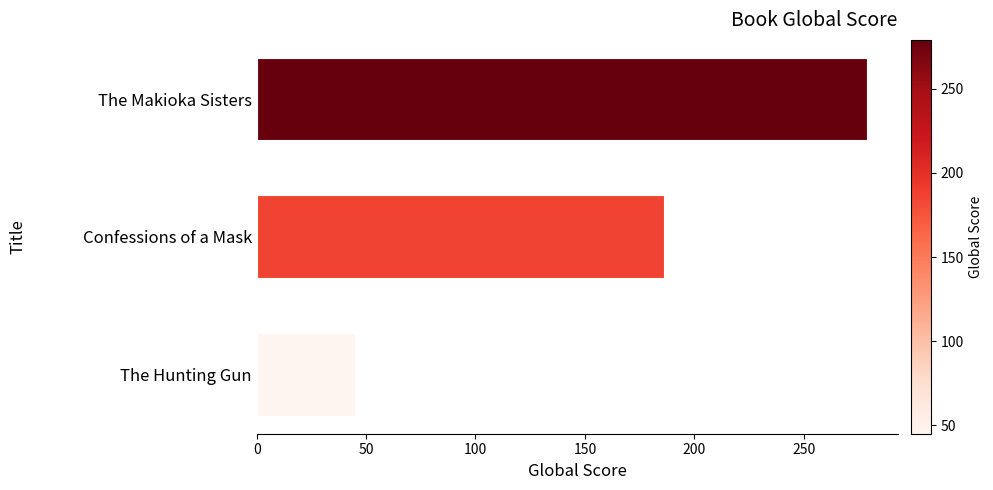

What is the minimum value shown in the chart?

45